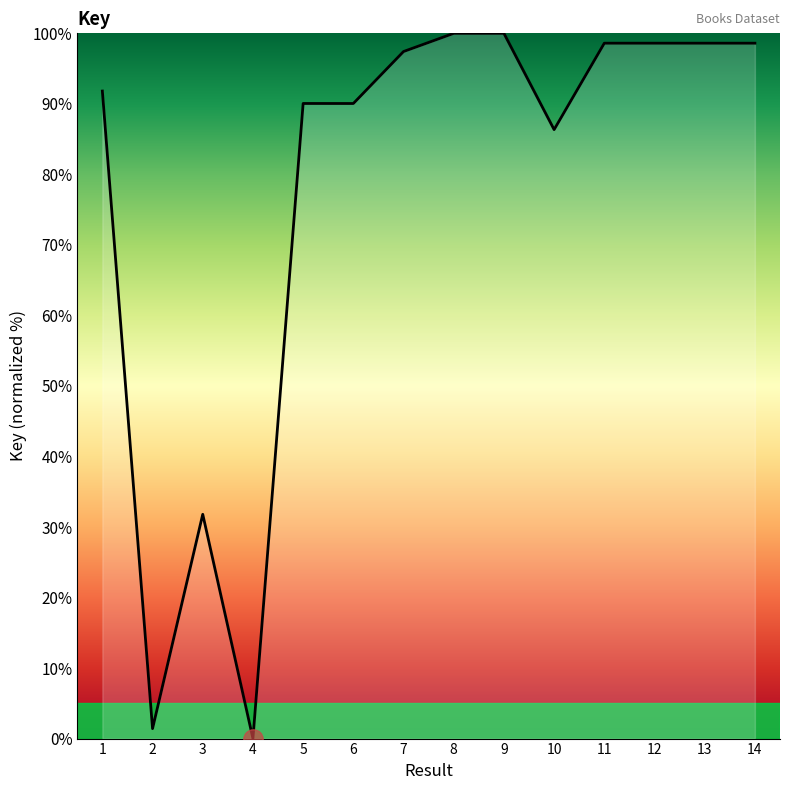

What is the maximum value shown in the chart?

100.0